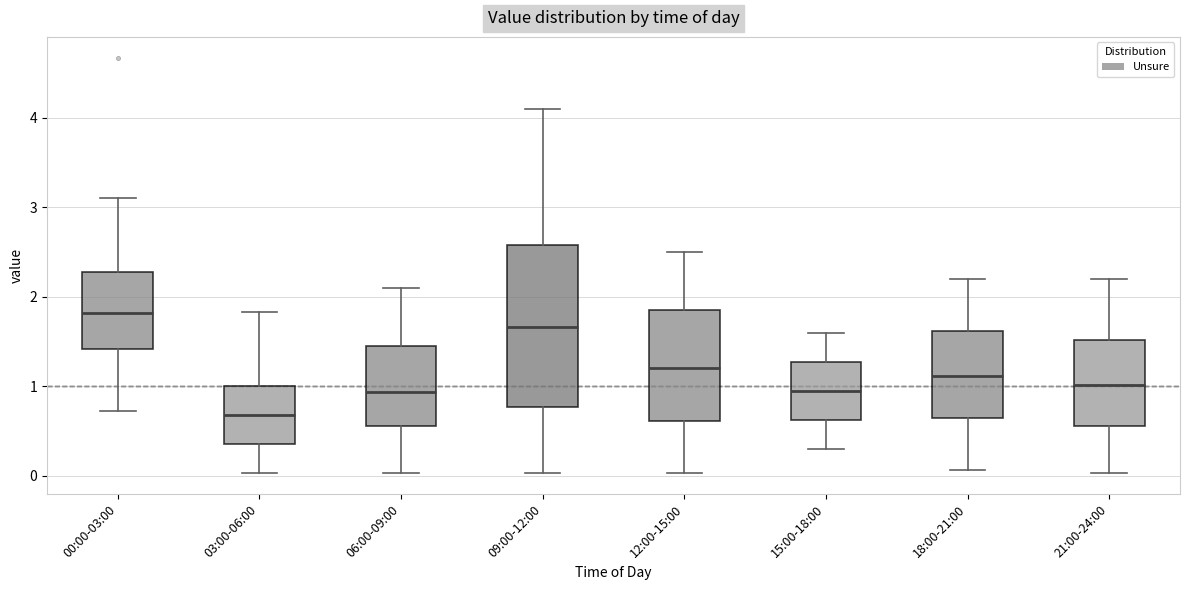

Reading left to right, transcribe this box plot: for each box, give where its median line is, the range the box spans, and where its two whiskers end, as read against the y-axis. The values are not printed on the chart, so give them approximately, as read against the axis.

00:00-03:00: median 1.8, box 1.4 to 2.3, whiskers 0.7 to 3.1
03:00-06:00: median 0.7, box 0.4 to 1.0, whiskers 0.0 to 1.8
06:00-09:00: median 0.9, box 0.6 to 1.4, whiskers 0.0 to 2.1
09:00-12:00: median 1.7, box 0.8 to 2.6, whiskers 0.0 to 4.1
12:00-15:00: median 1.2, box 0.6 to 1.8, whiskers 0.0 to 2.5
15:00-18:00: median 1.0, box 0.6 to 1.3, whiskers 0.3 to 1.6
18:00-21:00: median 1.1, box 0.7 to 1.6, whiskers 0.1 to 2.2
21:00-24:00: median 1.0, box 0.6 to 1.5, whiskers 0.0 to 2.2